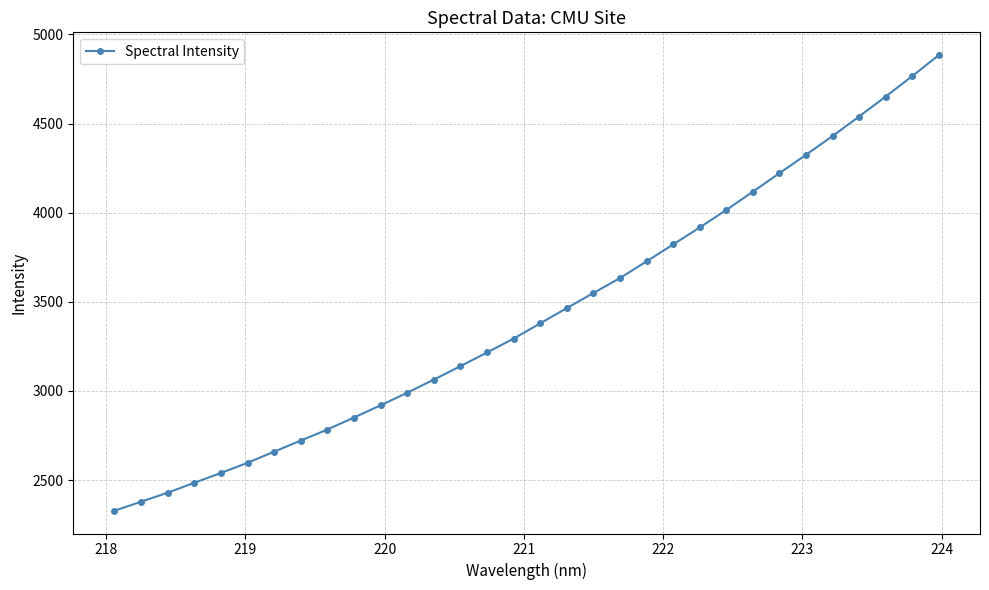

What is the average value?

3432.4